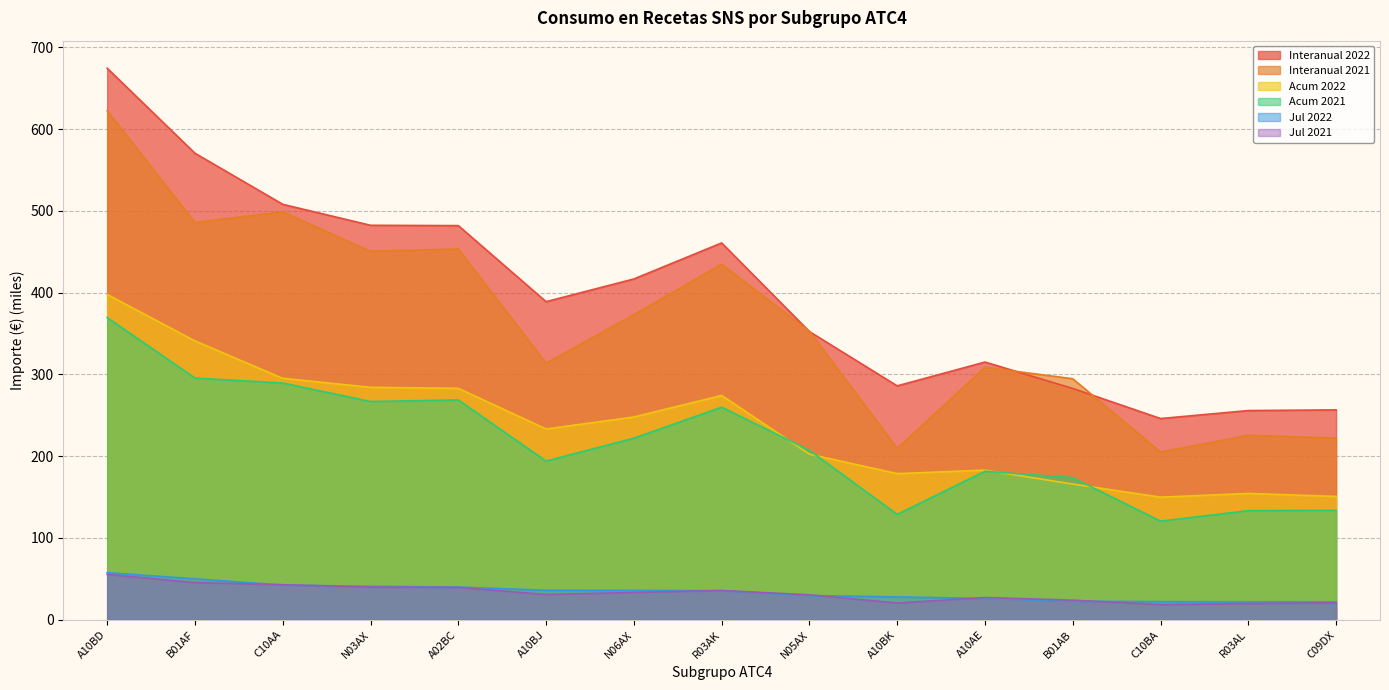

What is the value of the Interanual 2021 point at the 9th from the left?

352.7